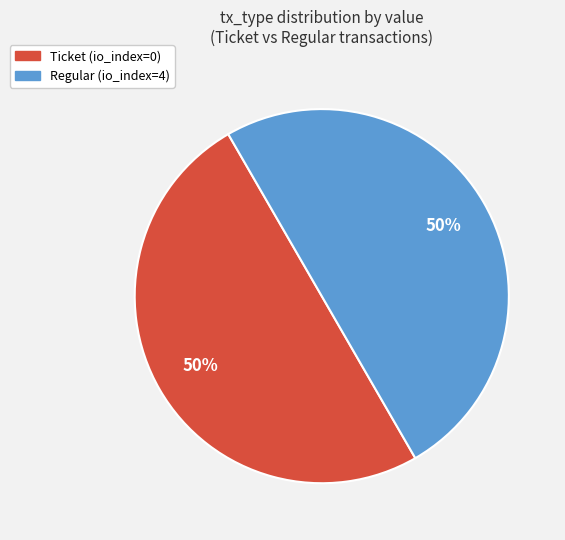

To the nearest percent, what is the difference between the Ticket and Regular slice percentages?

0%